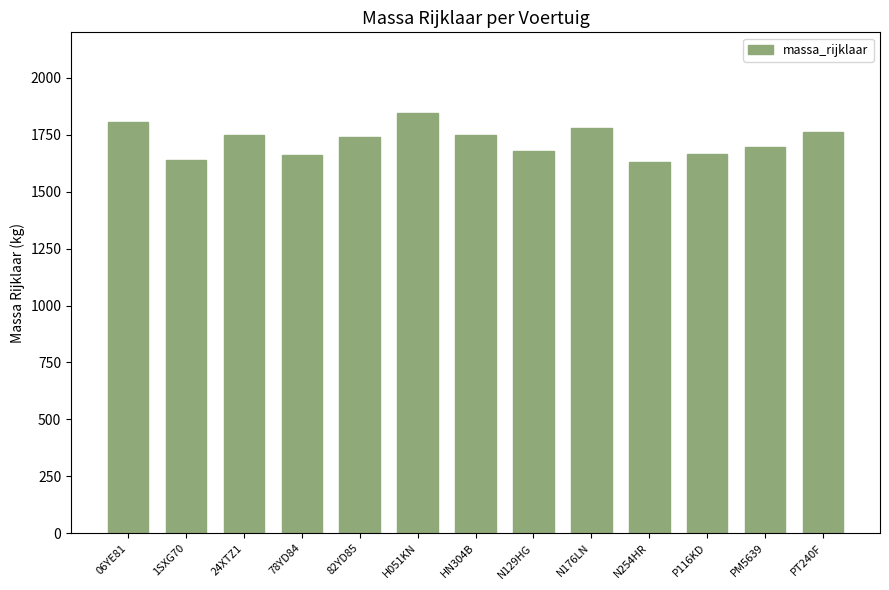

What is the average value?

1723